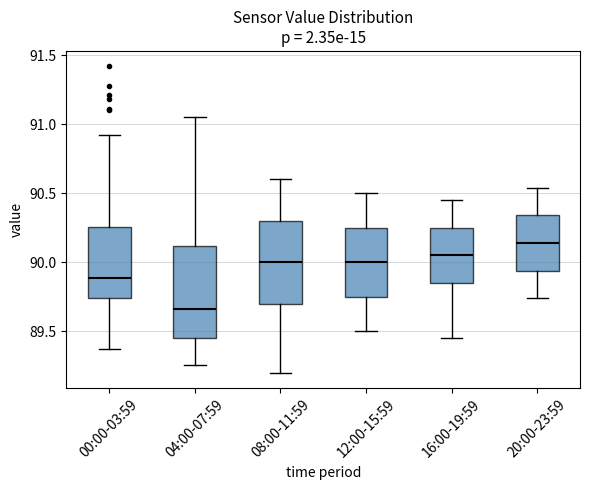

Reading left to right, read every box against the y-axis: the position of its median line, the range the box covers, and the ends of its whiskers. The values are not printed on the chart, so give them approximately, as read against the axis.

00:00-03:59: median 89.90, box 89.75 to 90.25, whiskers 89.35 to 90.90
04:00-07:59: median 89.65, box 89.45 to 90.10, whiskers 89.25 to 91.05
08:00-11:59: median 90.00, box 89.70 to 90.30, whiskers 89.20 to 90.60
12:00-15:59: median 90.00, box 89.75 to 90.25, whiskers 89.50 to 90.50
16:00-19:59: median 90.05, box 89.85 to 90.25, whiskers 89.45 to 90.45
20:00-23:59: median 90.15, box 89.95 to 90.35, whiskers 89.75 to 90.55